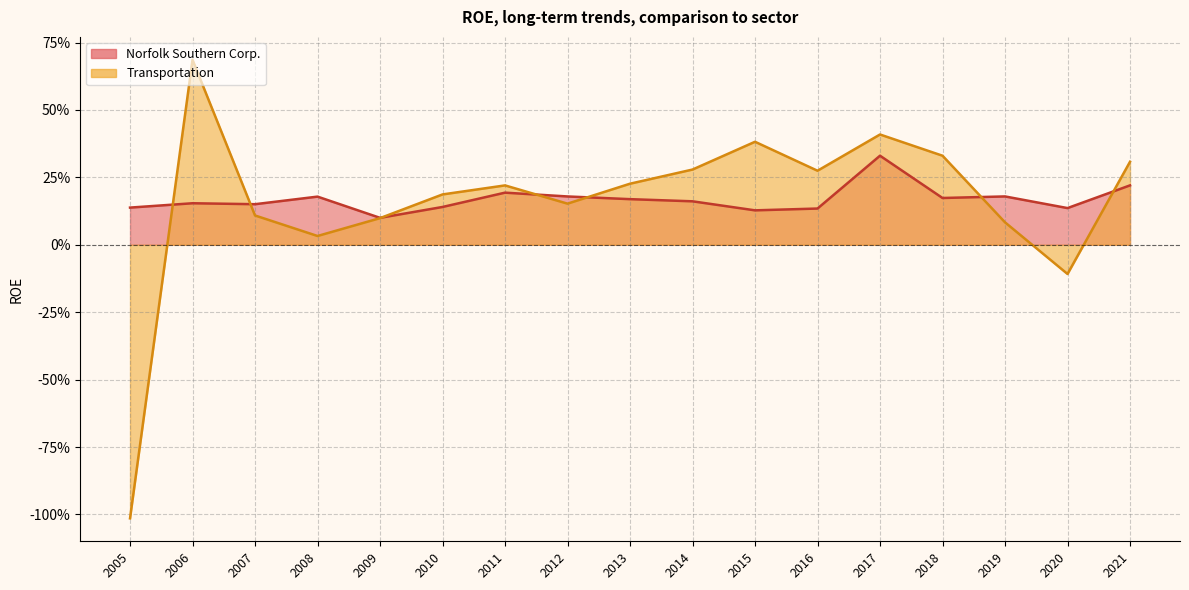

What are all the series names shown in the legend?

Norfolk Southern Corp., Transportation